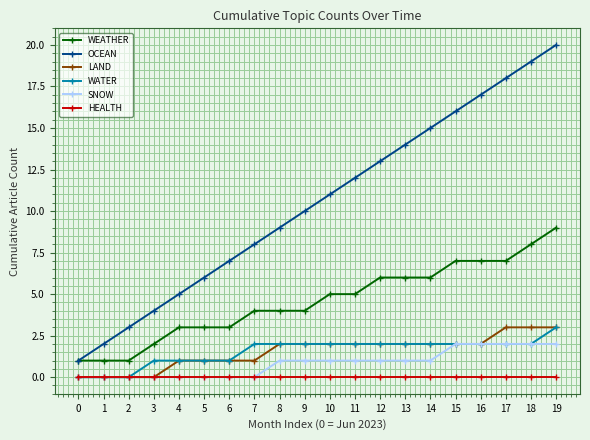

True or false: OCEAN and LAND intersect in this chart.

False